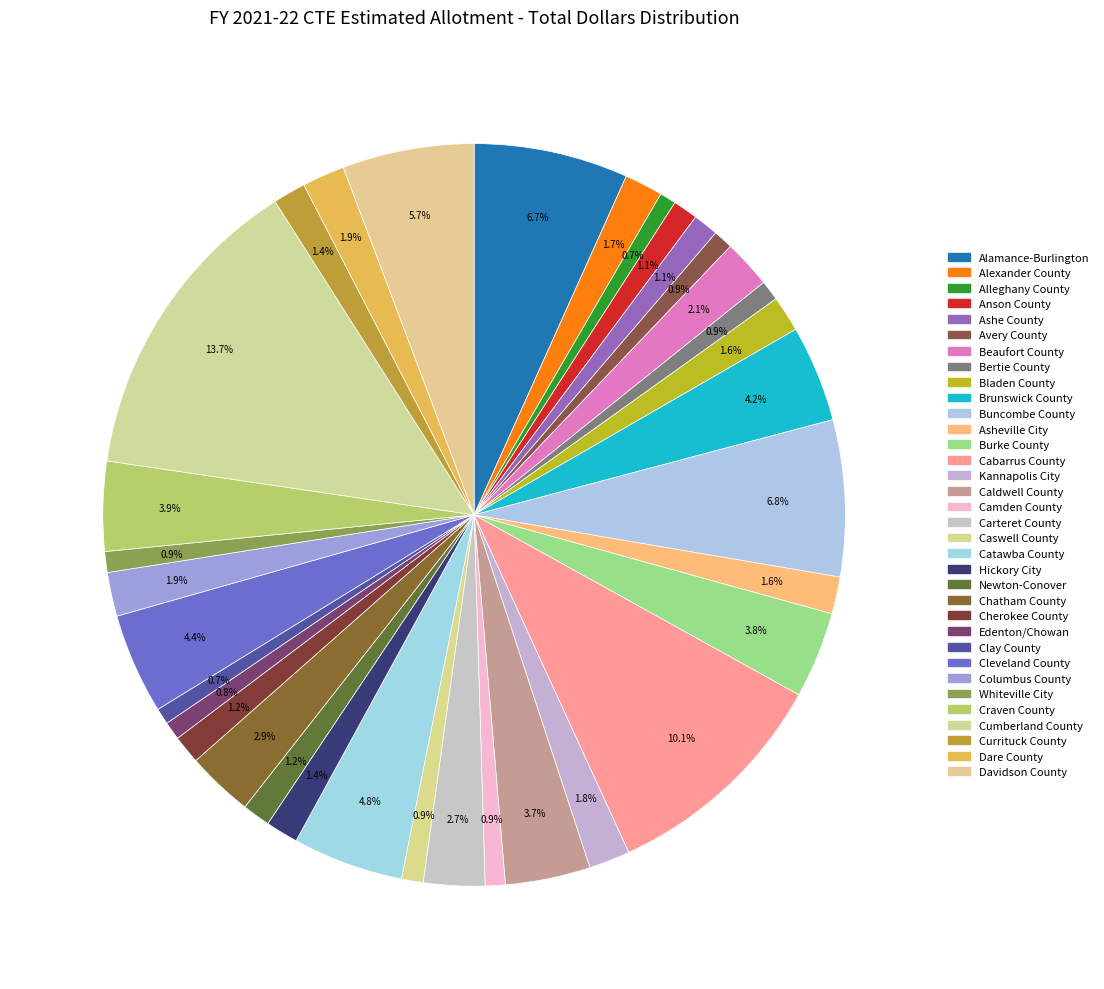

What is the ratio of the value at Brunswick County to the value at Bertie County?

4.8